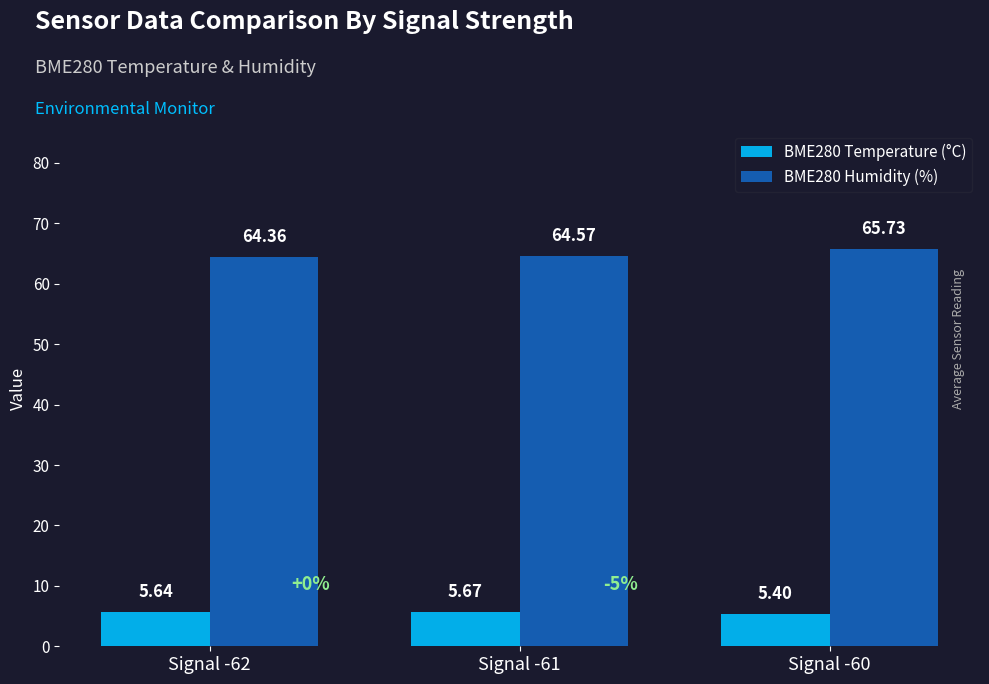

Which series has the largest total across all categories?

BME280 Humidity (%)